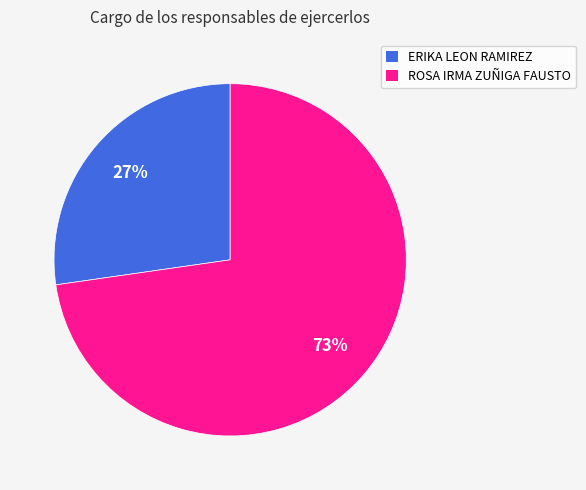

Do ROSA IRMA ZUÑIGA FAUSTO and ERIKA LEON RAMIREZ together represent more than half of the pie?

Yes